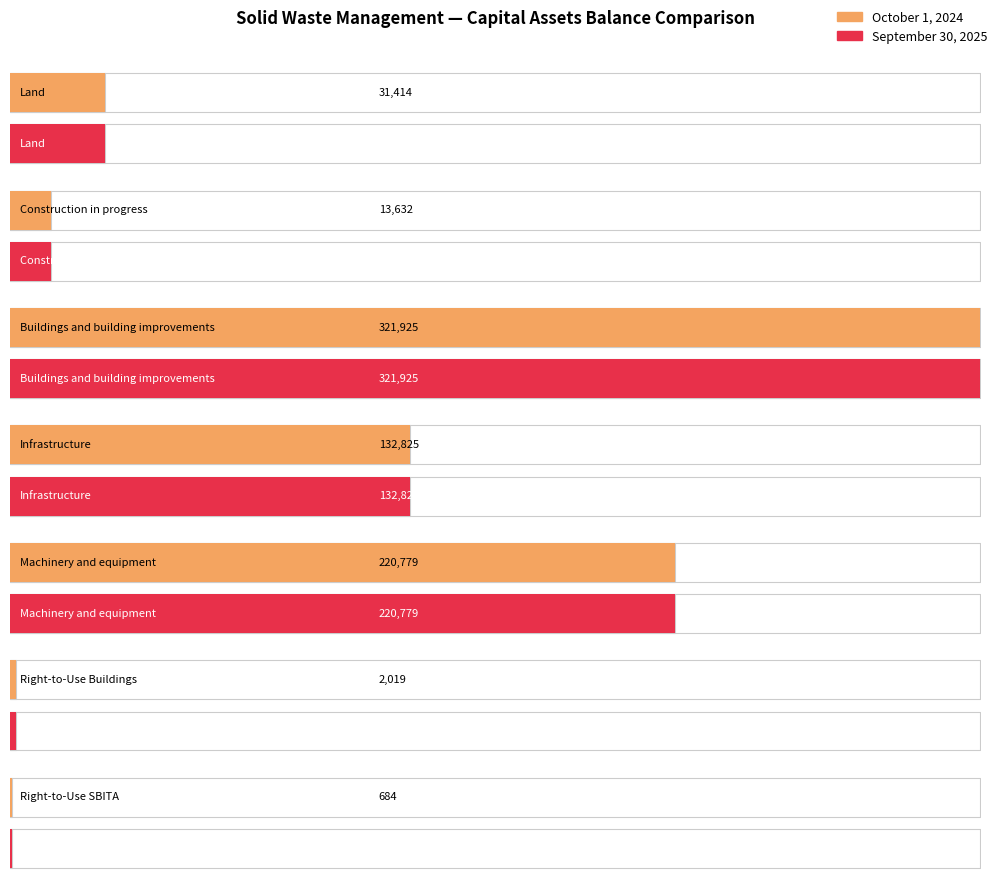

Rank the series by their maximum value, from lowest to highest.

October 1, 2024, September 30, 2025